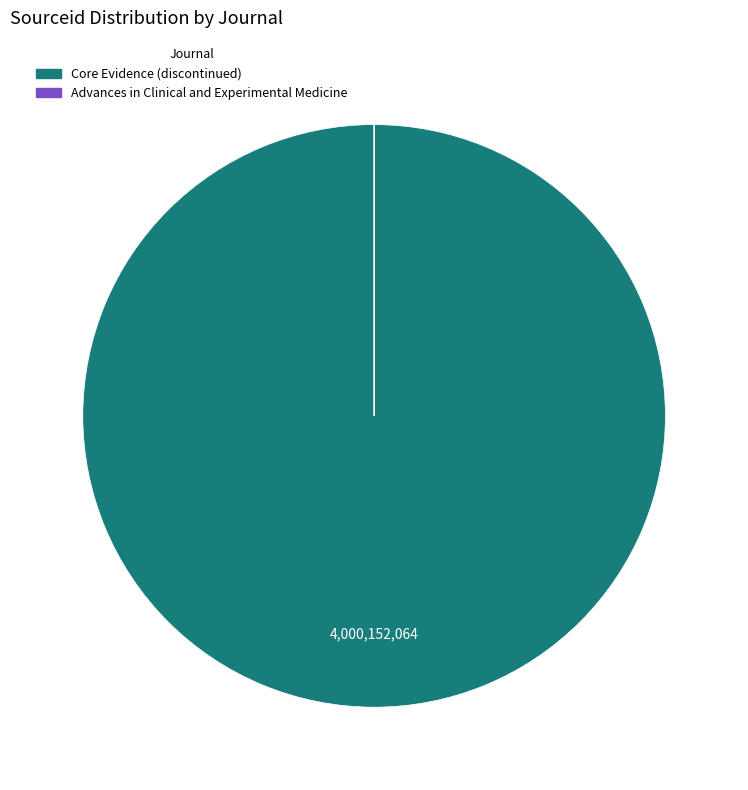

The Core Evidence (discontinued) slice represents 87% of the pie. True or false?

False